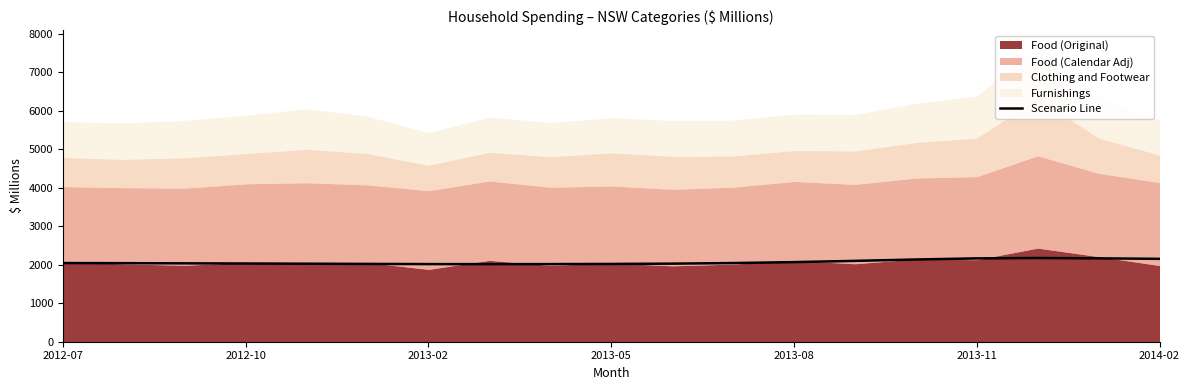

What is the lowest value of the Scenario Line series?

2015.4